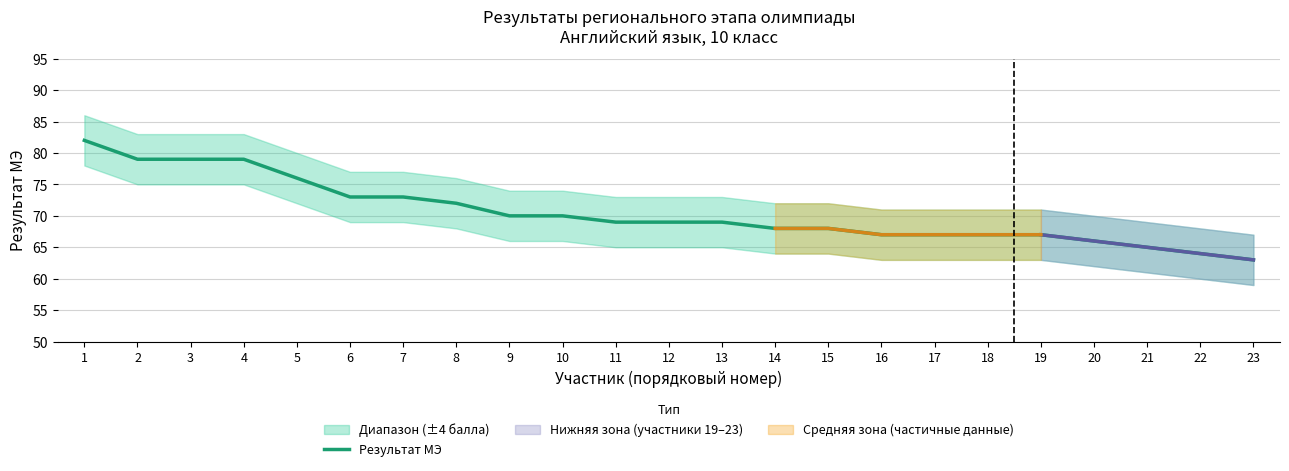

At which label does the data first exceed 69?

1